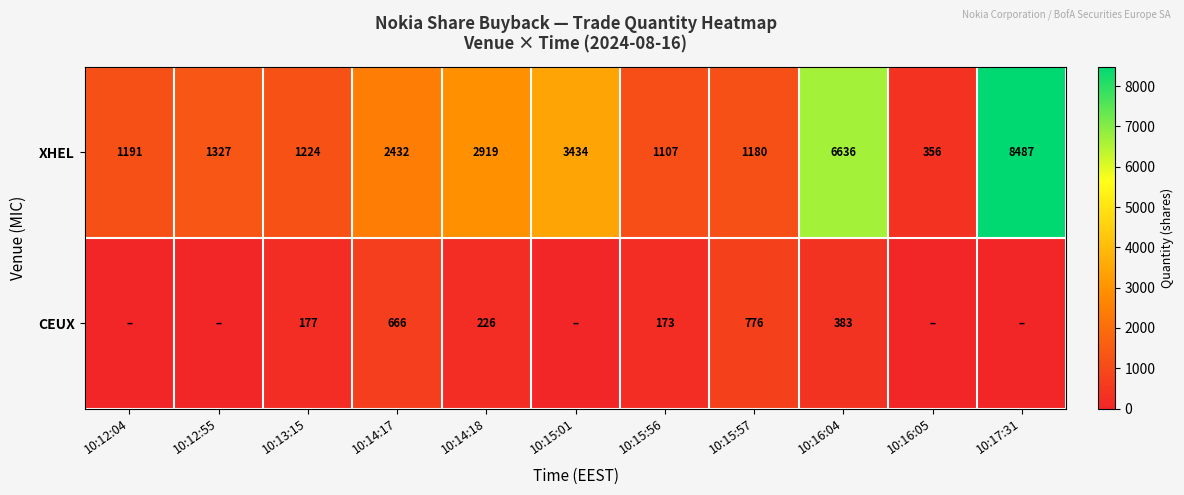

What is the sum of the XHEL values at 10:15:57 and 10:14:17?

3612